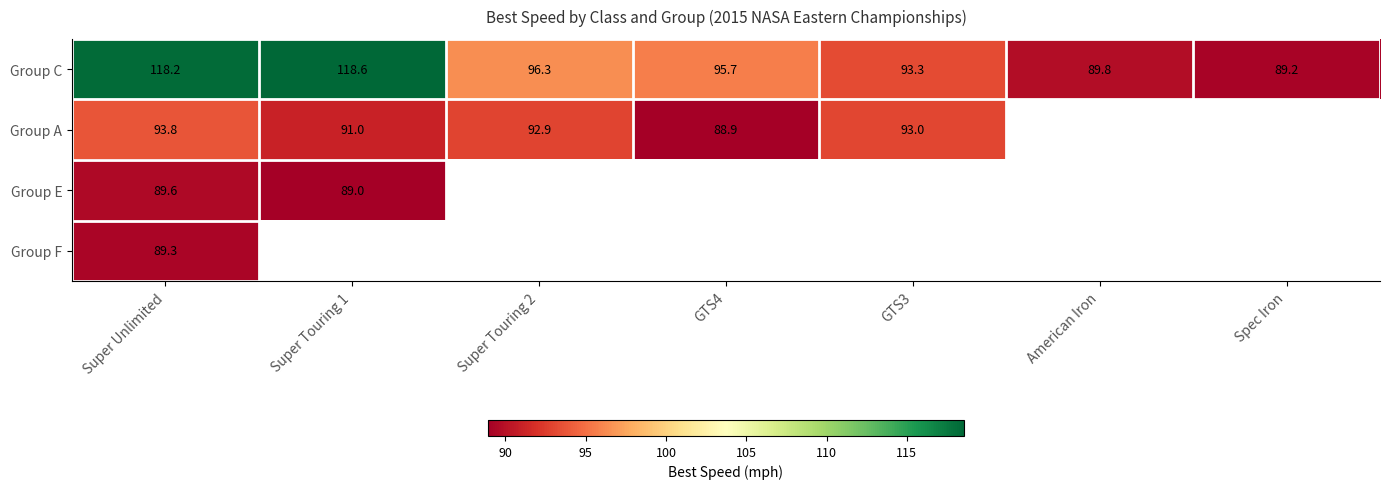

Which has a higher value, Super Touring 2 or GTS3?

Super Touring 2